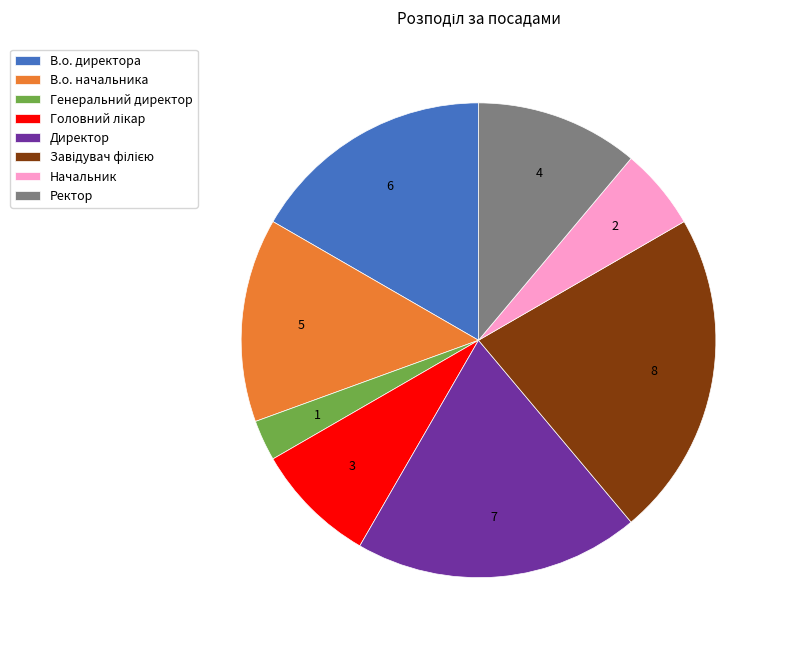

Do Начальник and Ректор together represent more than half of the pie?

No